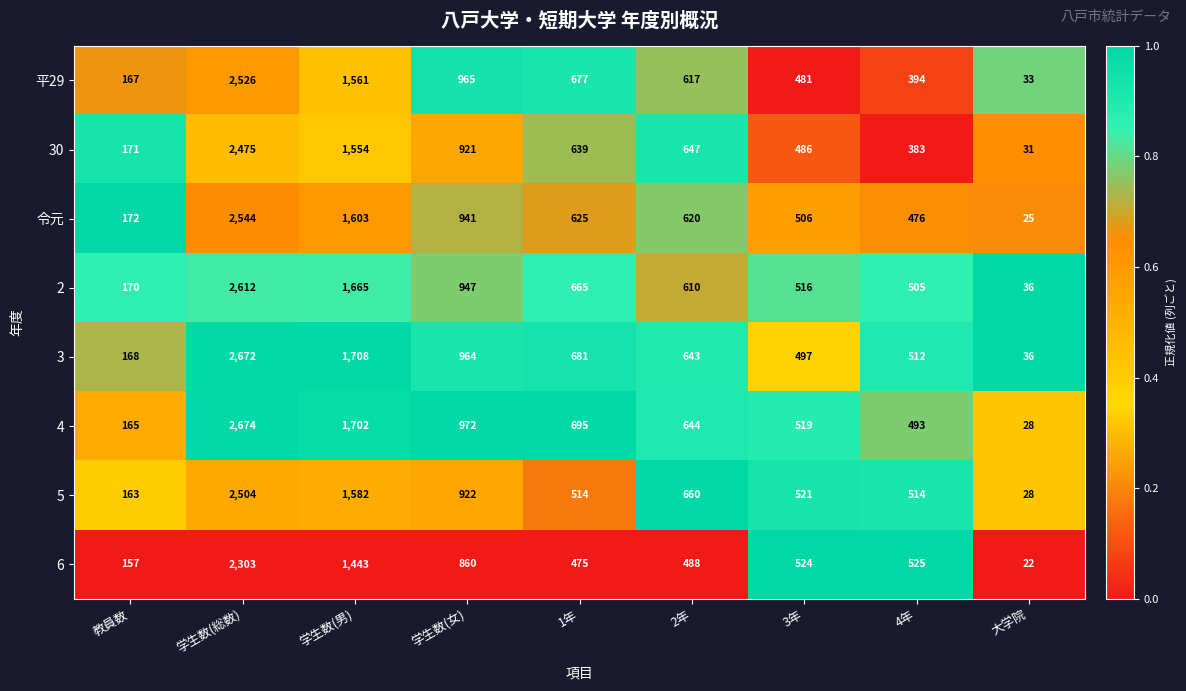

Is it true that 6 equals 1443 at 学生数(男)?

True